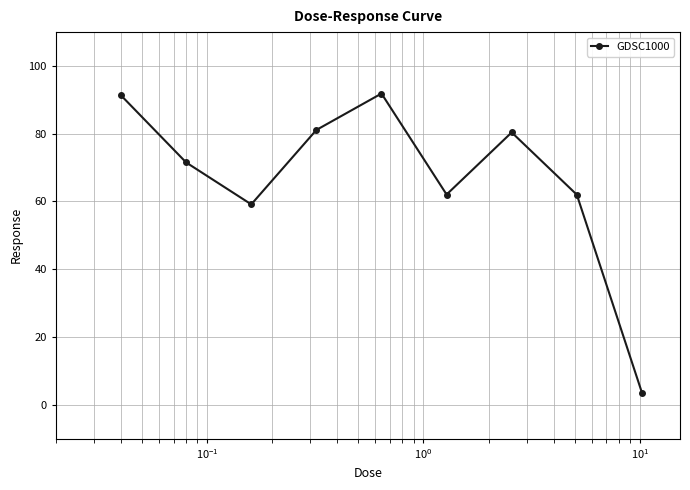

What is the smallest value displayed?

3.6